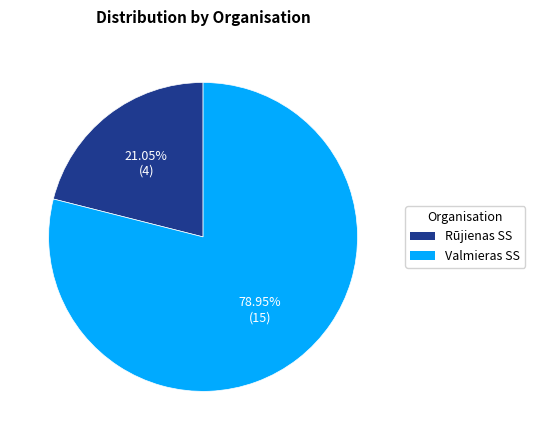

Between Rūjienas SS and Valmieras SS, which is larger?

Valmieras SS